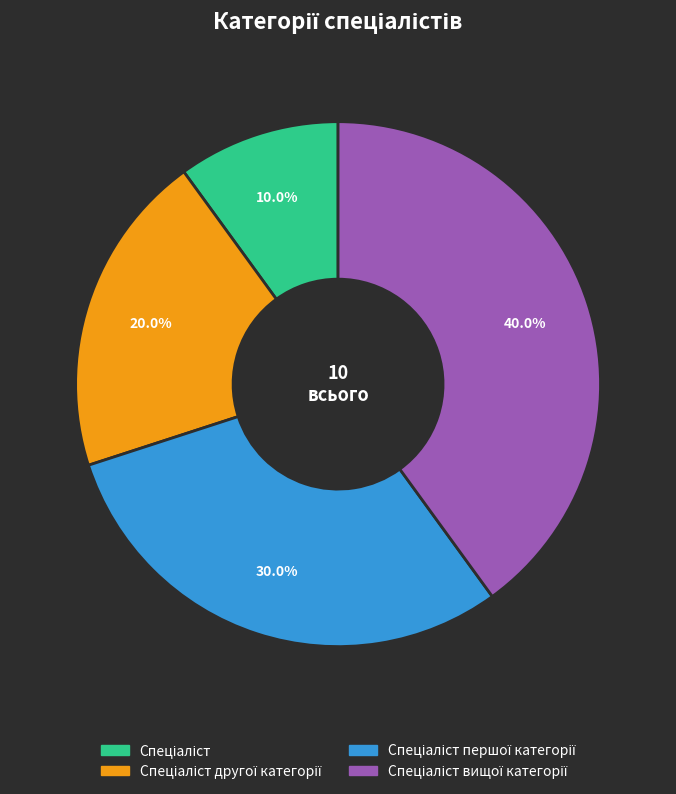

Is there any slice that represents more than half of the pie?

No